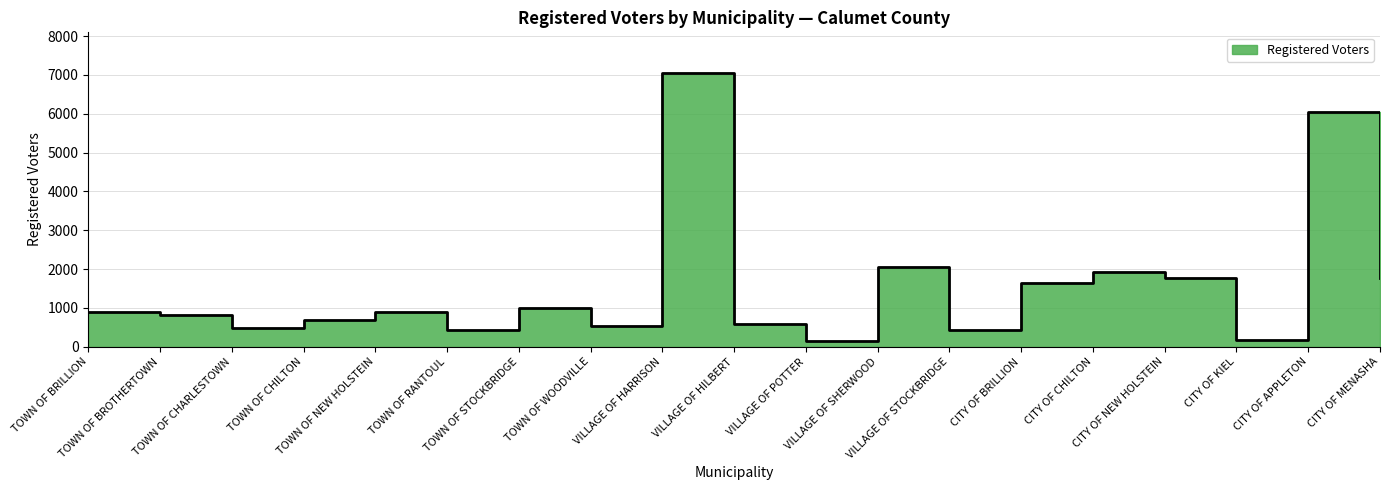

What is the label of the 10th point from the left?

VILLAGE OF HILBERT